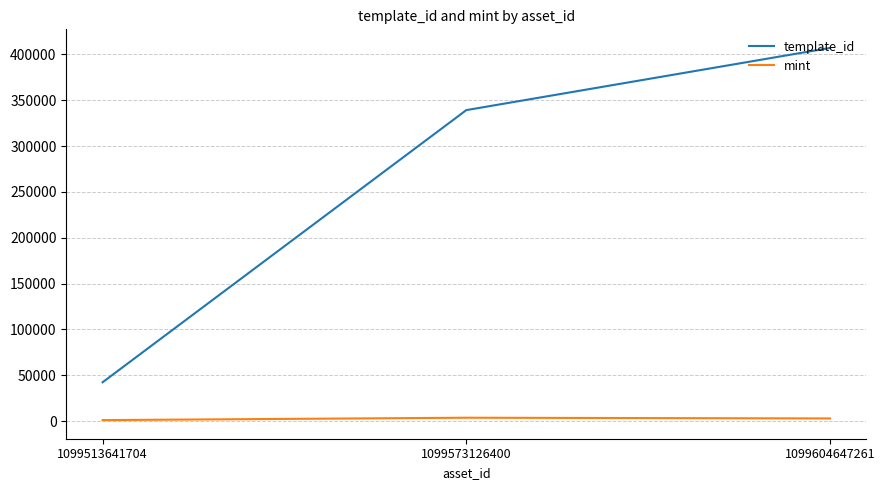

List the series in order of their peak value, lowest first.

mint, template_id